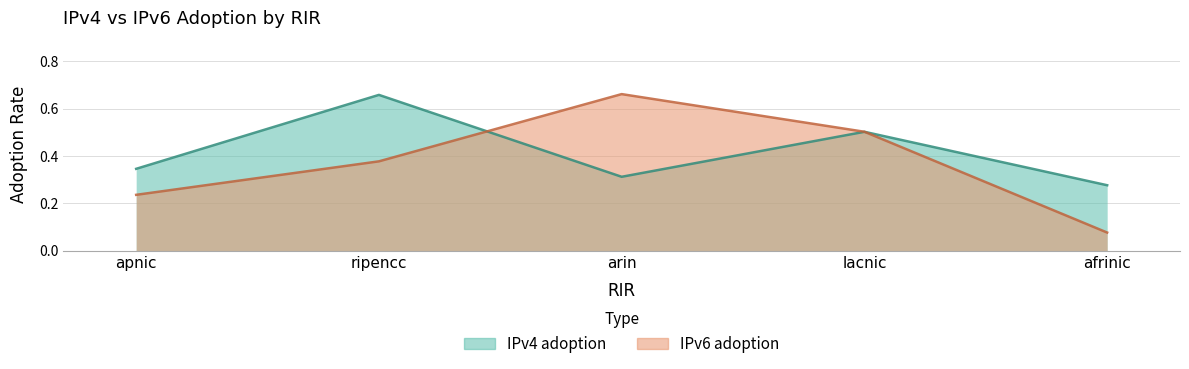

True or false: IPv4 adoption and IPv6 adoption intersect in this chart.

True